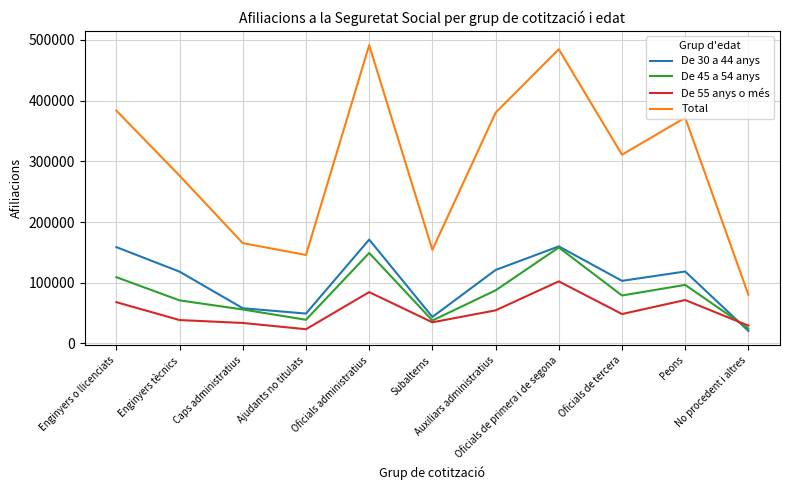

The value of De 55 anys o més at Ajudants no titulats is 23400. True or false?

True